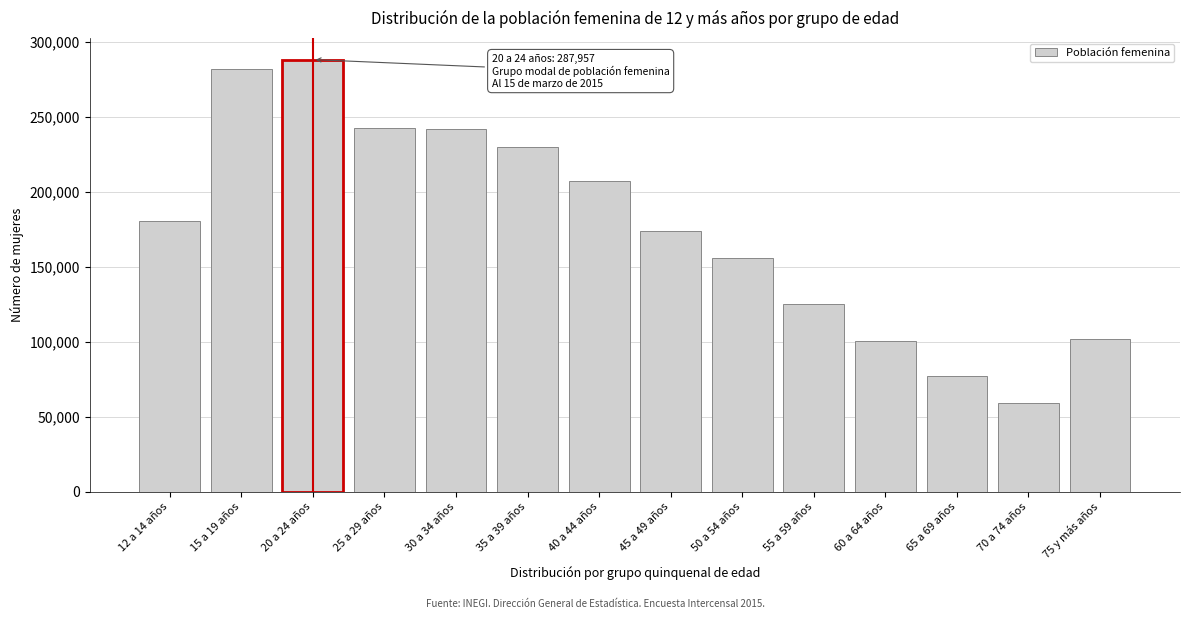

What is the average value?

175978